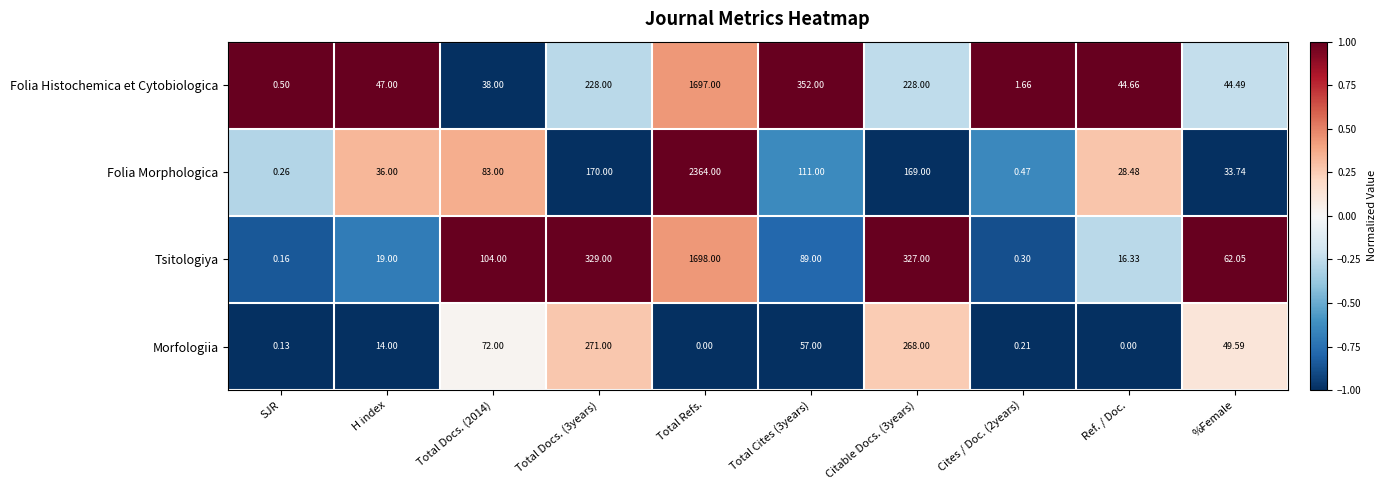

Which series has the largest total across all categories?

Folia Morphologica